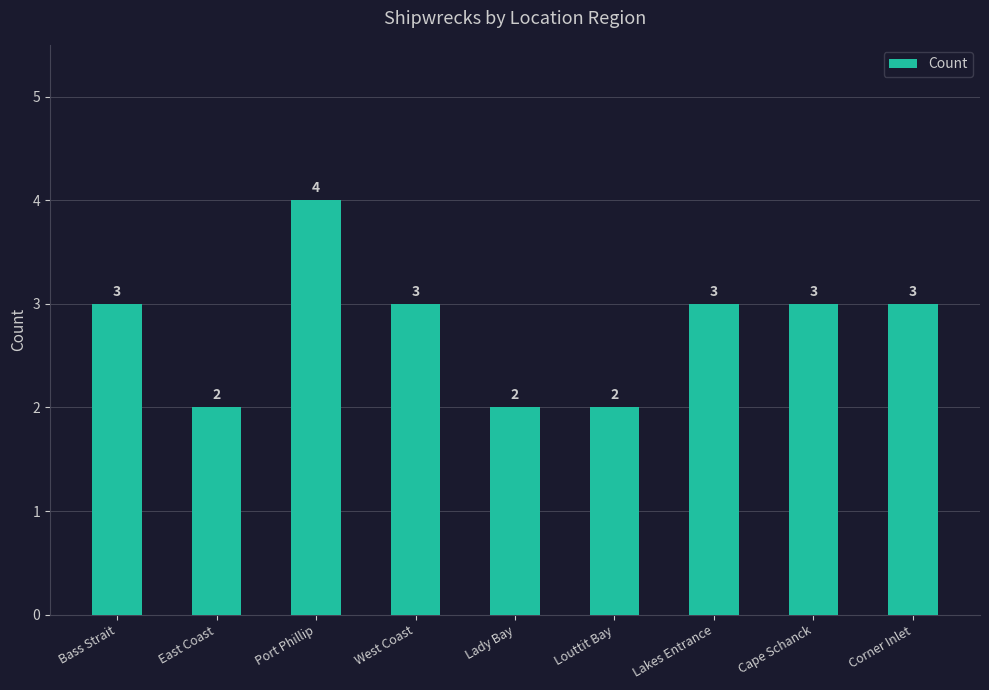

Reading left to right, extract all data points from this chart.

3	2	4	3	2	2	3	3	3